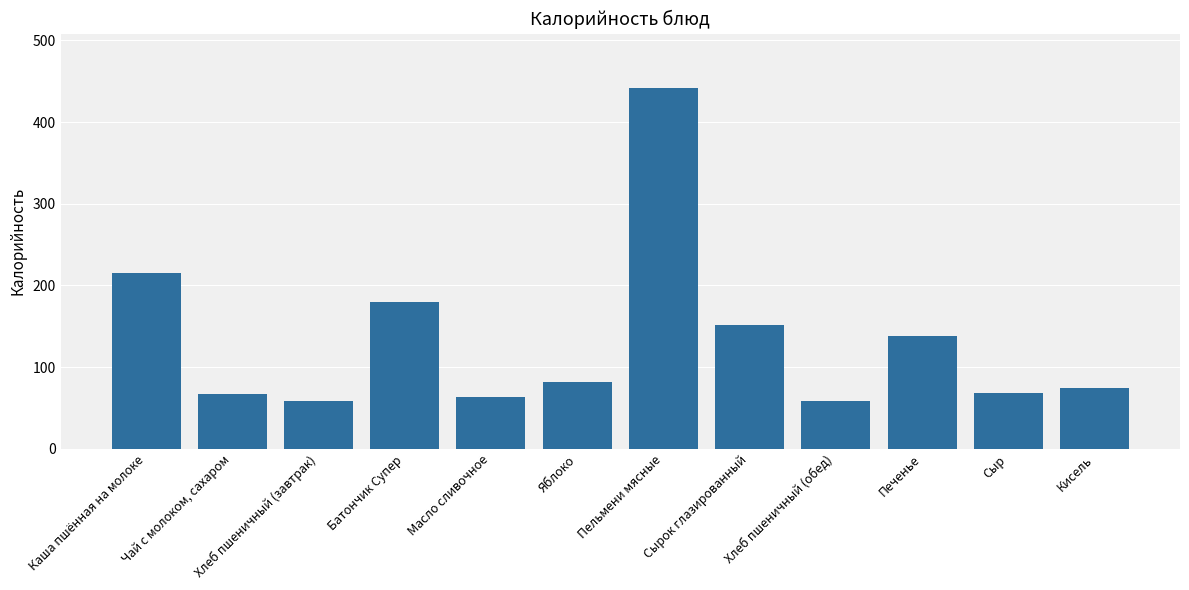

What is the label of the 4th bar from the left?

Батончик Супер